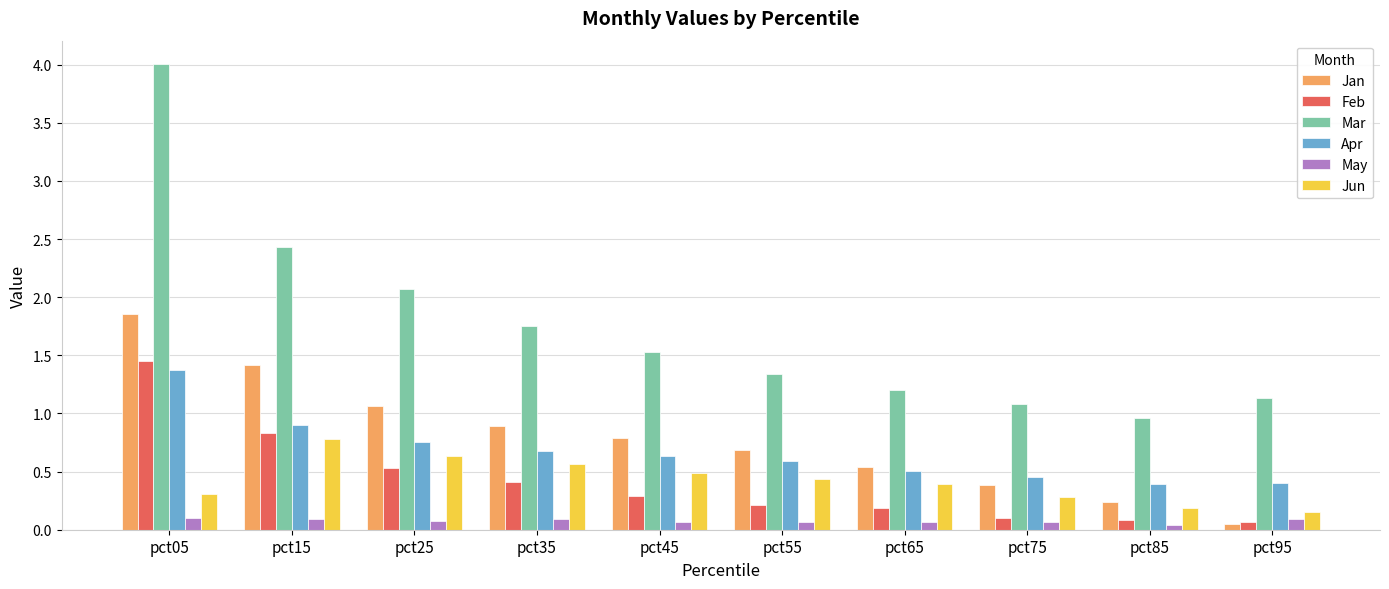

What value does the Jan series have at pct85?

0.2